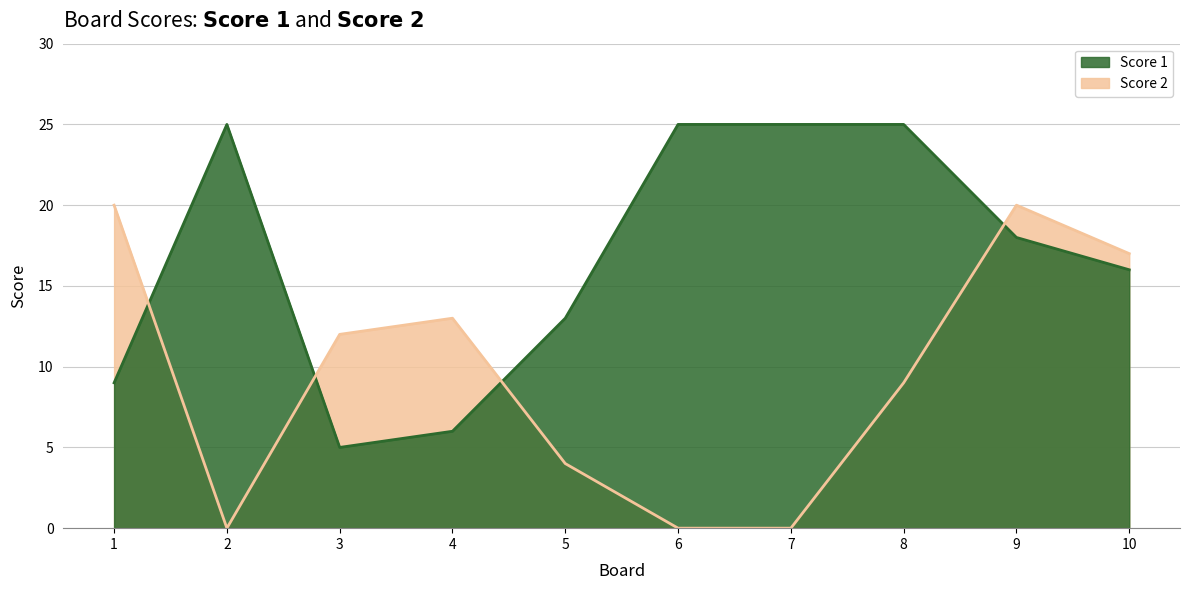

Reading right to left, extract all data points from this chart.

Score 1: 10=16	9=18	8=25	7=25	6=25	5=13	4=6	3=5	2=25	1=9
Score 2: 10=17	9=20	8=9	7=0	6=0	5=4	4=13	3=12	2=0	1=20